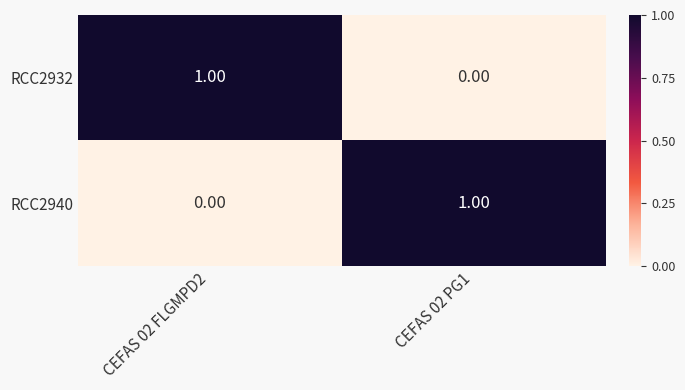

List the labels in order of RCC2932 value, largest first.

CEFAS 02 FLGMPD2, CEFAS 02 PG1